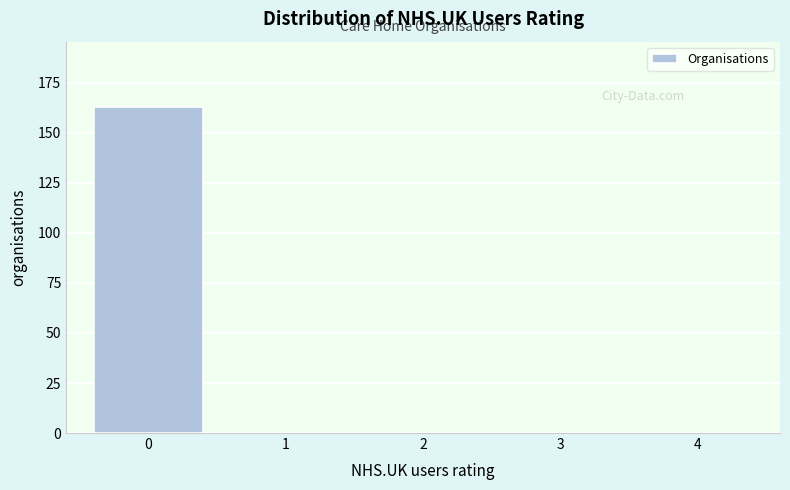

Reading right to left, list all the values displayed in this chart.

4=0	3=0	2=0	1=0	0=163